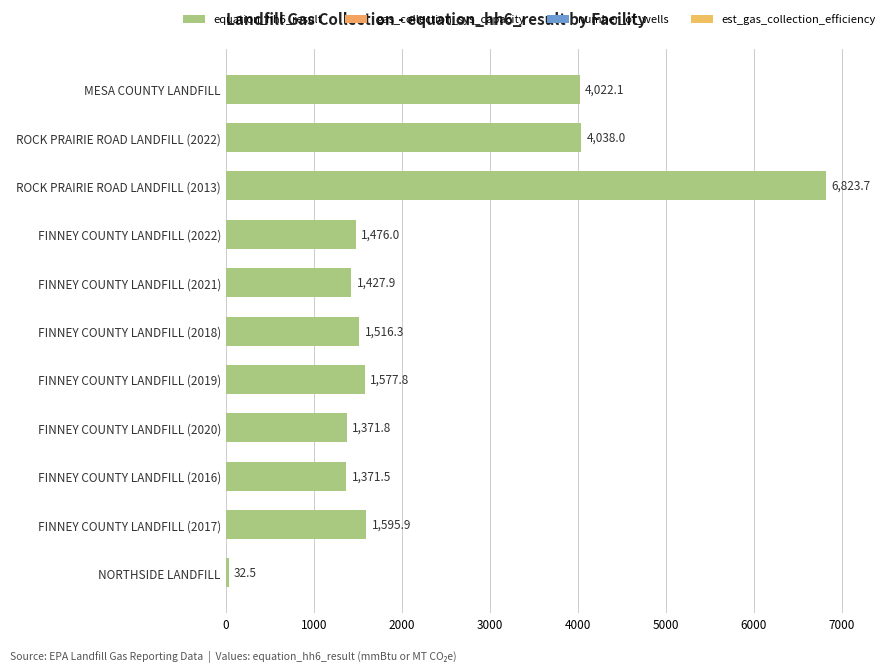

What position from the top is FINNEY COUNTY LANDFILL (2016)?

9